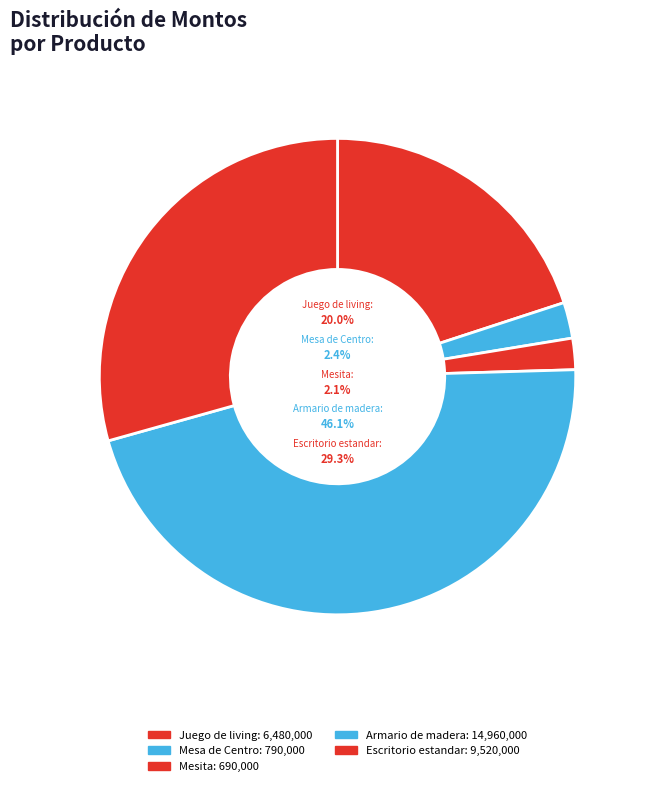

Which category has the biggest portion of the pie?

Armario de madera